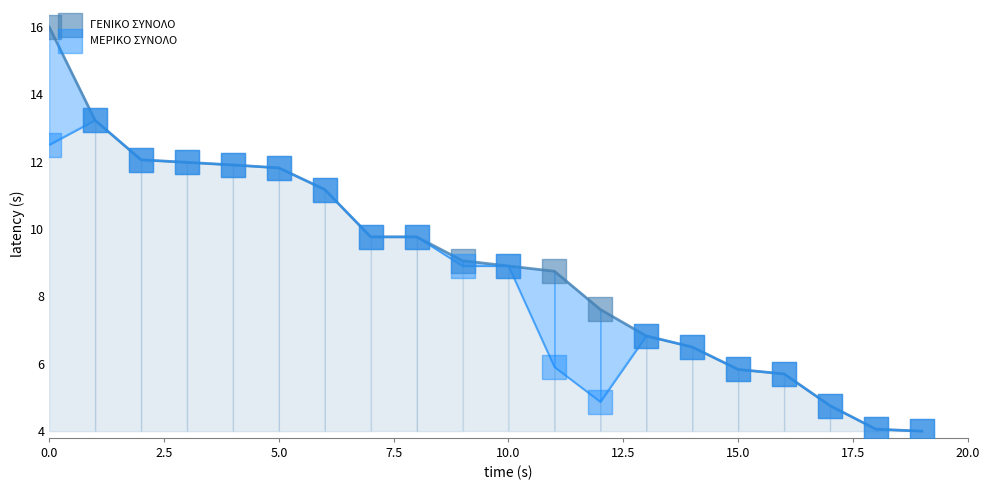

Which series contains the highest Y value?

ΓΕΝΙΚΟ ΣΥΝΟΛΟ